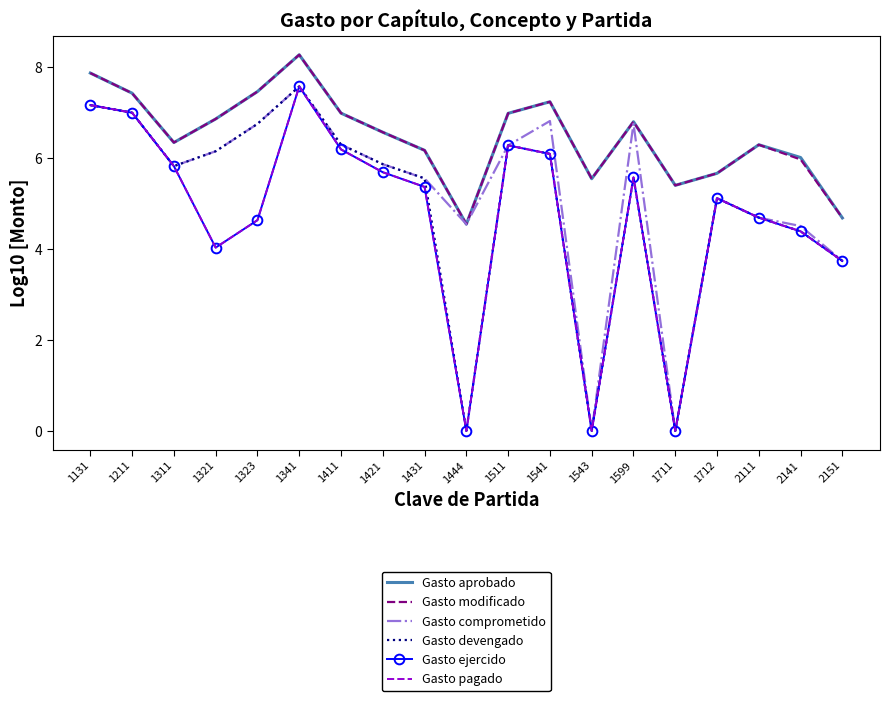

Which category has the highest value across all series?

1341